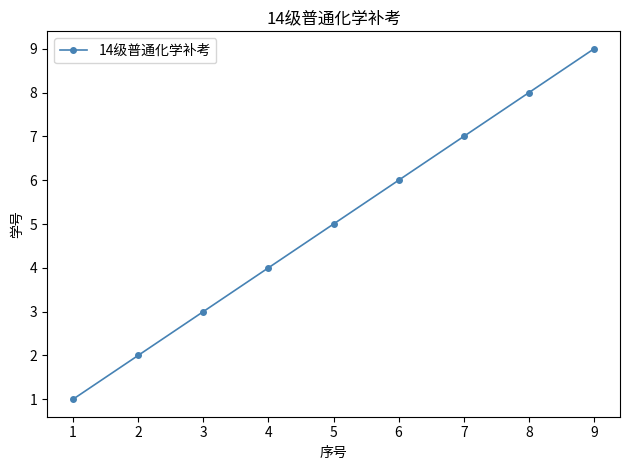

What is the change in value from 3 to 5?

+2